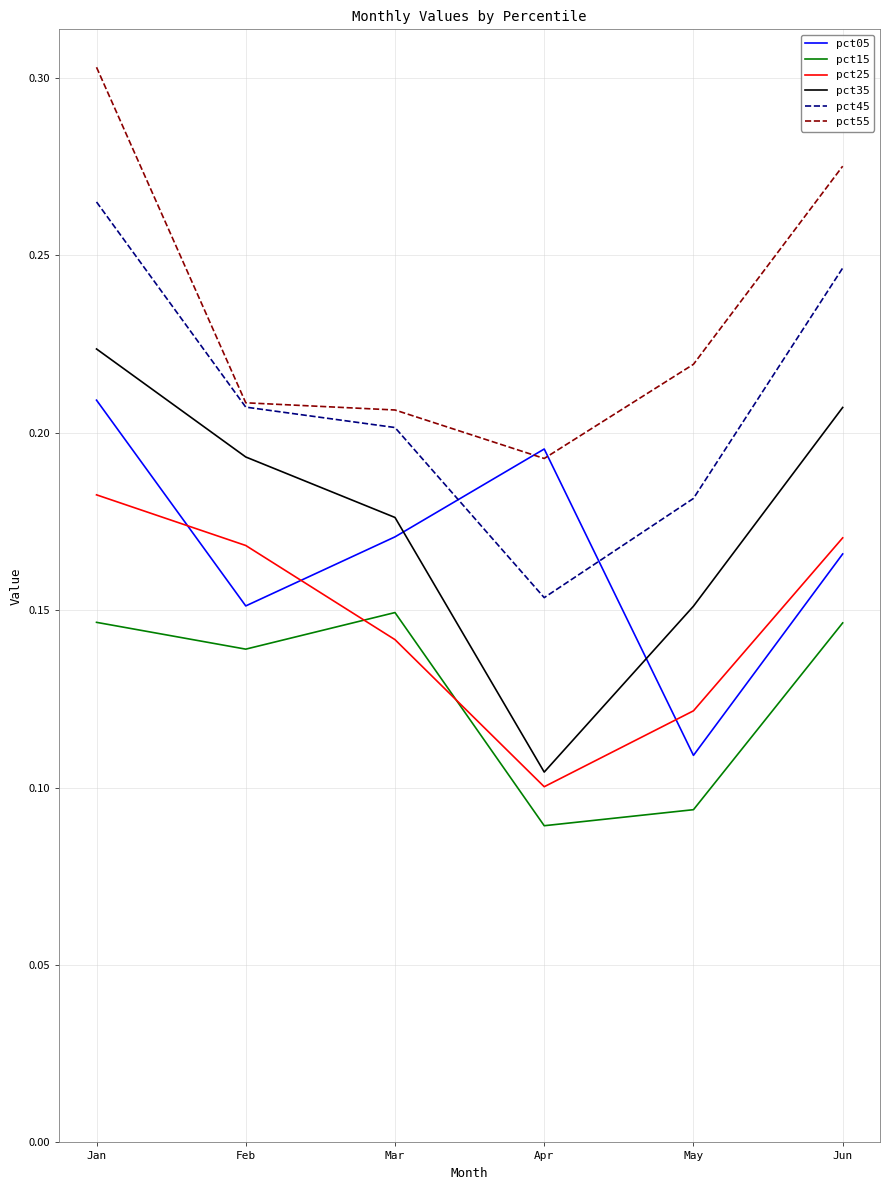

What is the total value across all series at Feb?

1.1